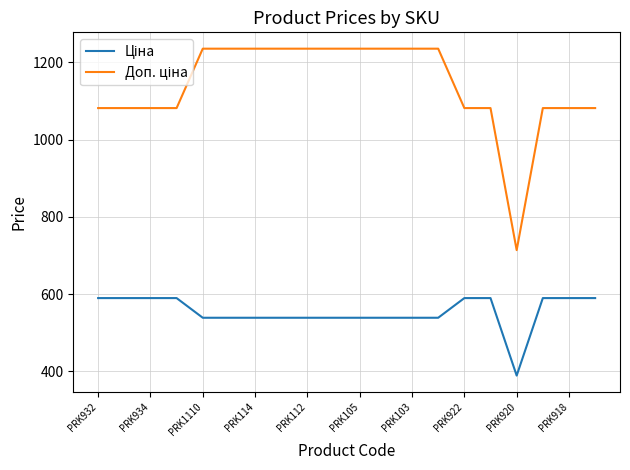

What is the maximum value shown in the chart?

1235.4